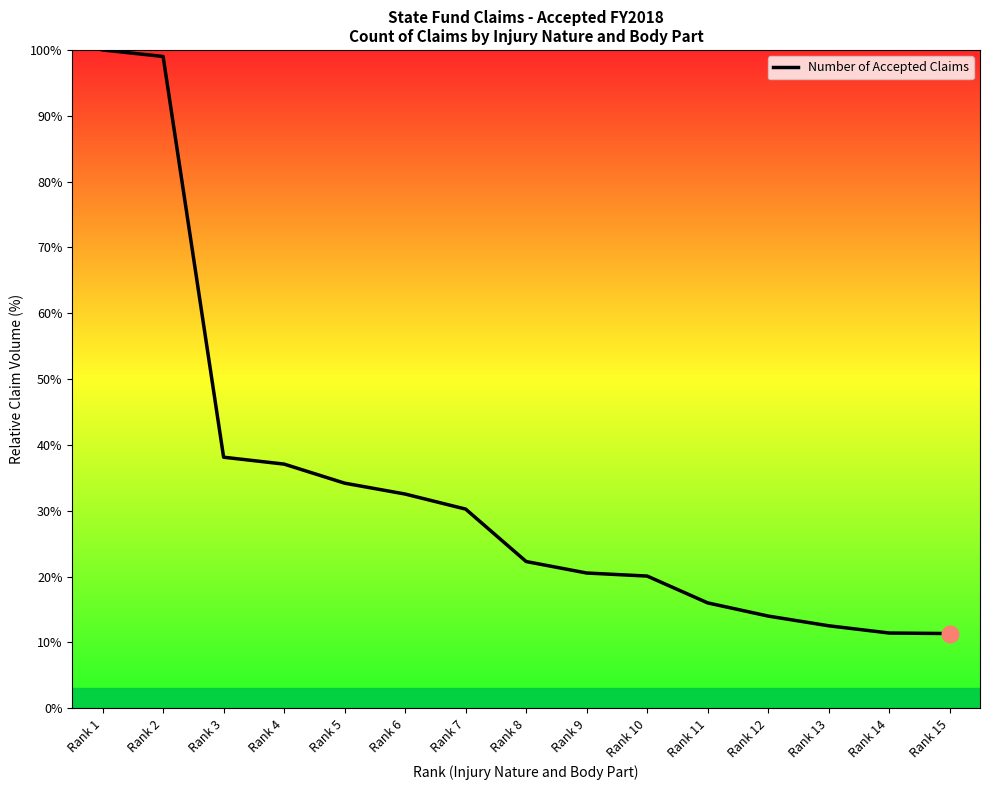

What is the difference between the values at Rank 1 and Rank 5?

65.8